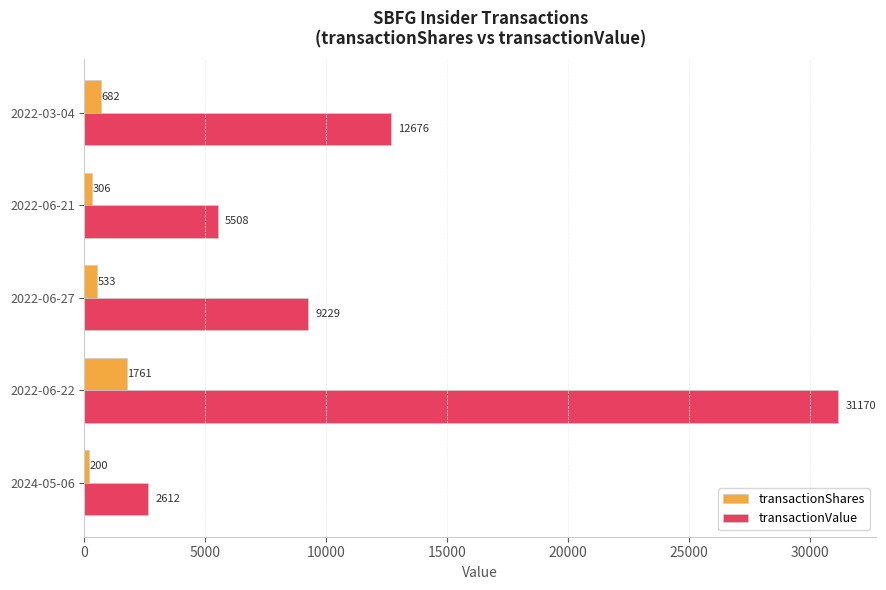

What is the difference between the highest and lowest values at 2022-06-27?

8696